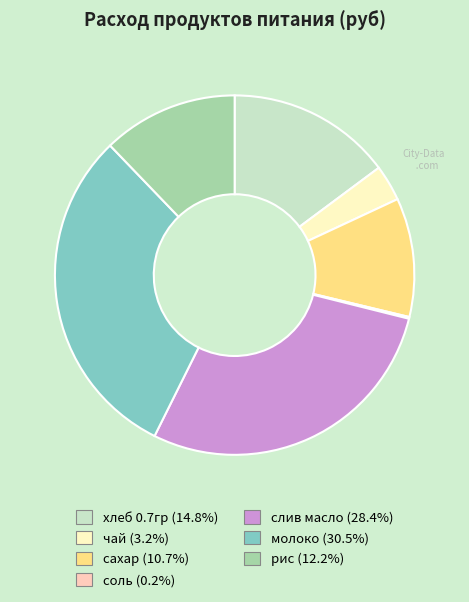

Combined, do хлеб 0.7гр (14.8%) and слив масло (28.4%) account for over 50%?

No